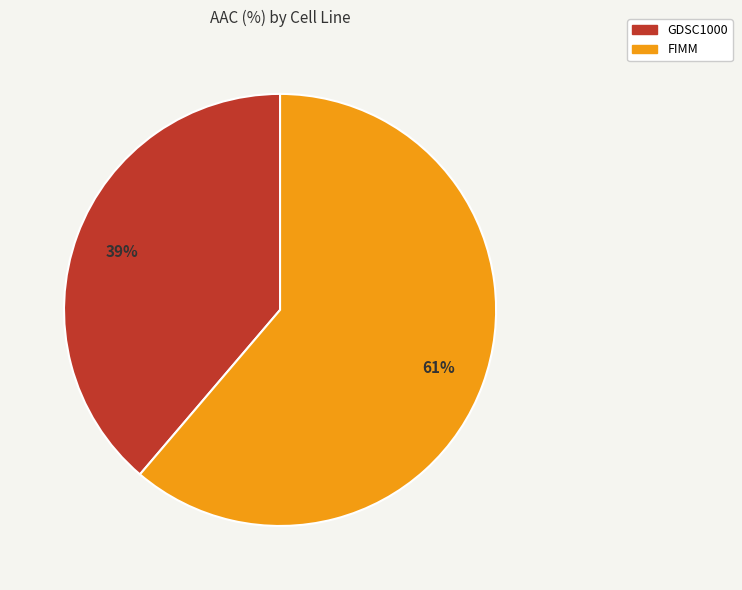

What percentage is the FIMM slice, to the nearest percent?

61%